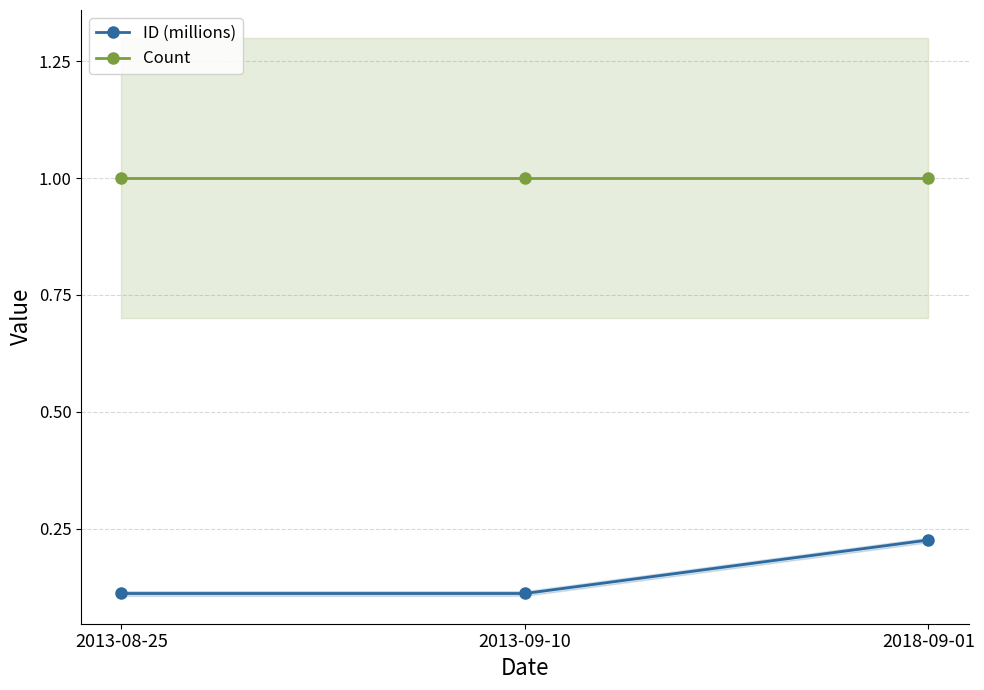

Reading left to right, transcribe all the data shown in this chart.

ID (millions): 2013-08-25=0.1	2013-09-10=0.1	2018-09-01=0.2
Count: 2013-08-25=1.0	2013-09-10=1.0	2018-09-01=1.0